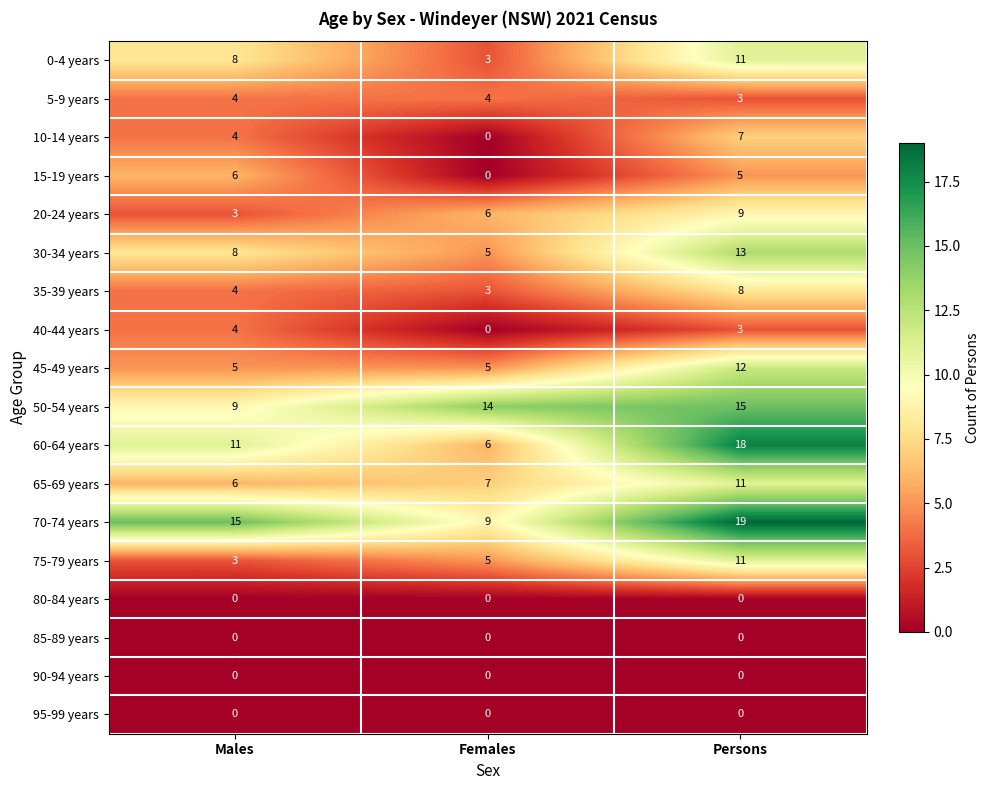

Which series has the largest total across all categories?

70-74 years